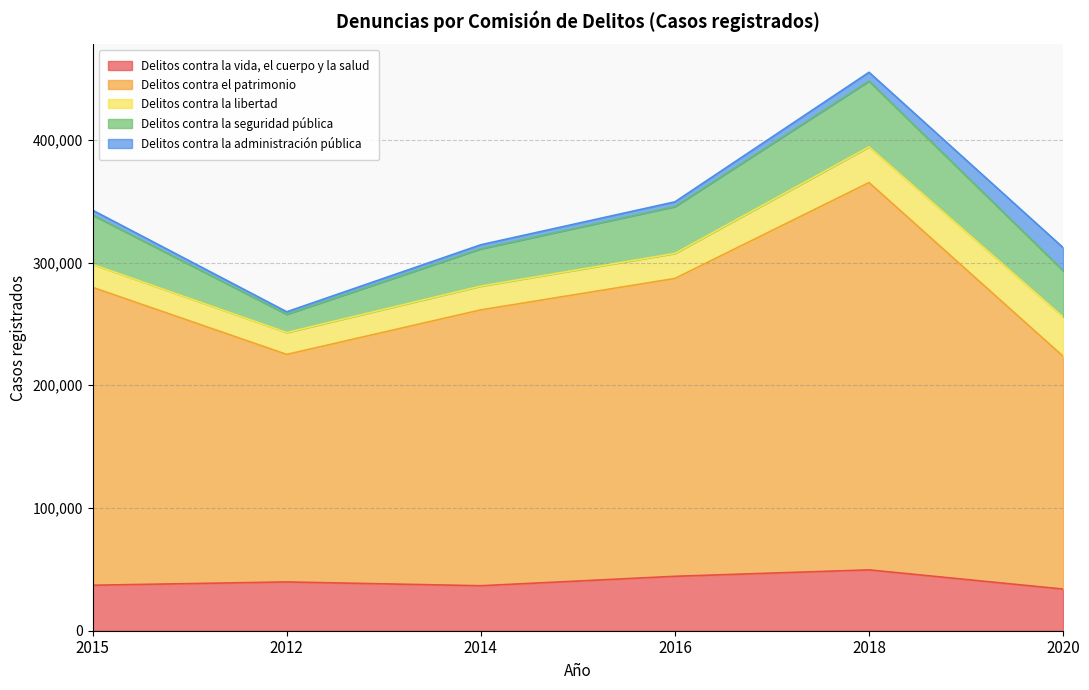

What is the difference between the maximum and minimum values in the Delitos contra la seguridad pública series?

38756